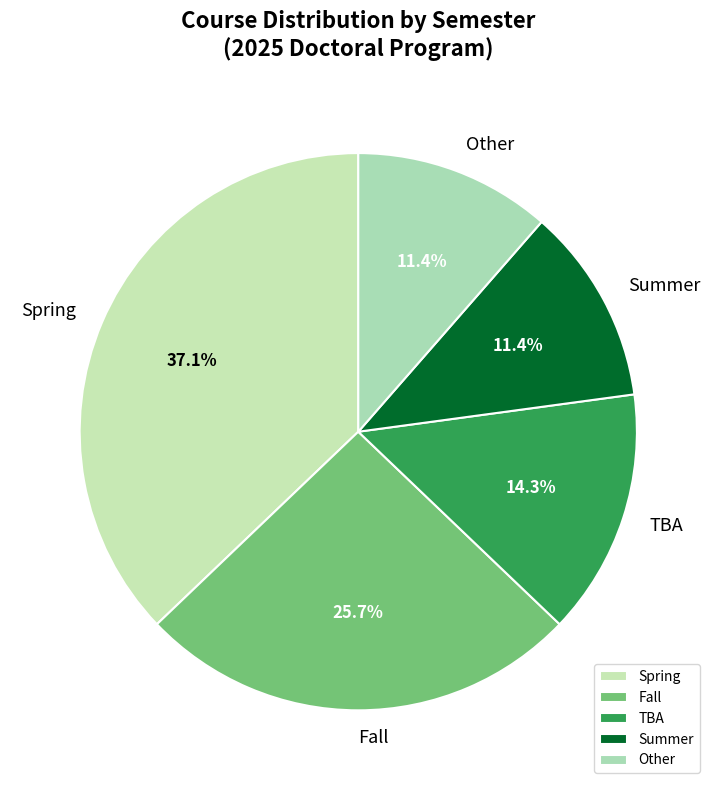

Which category has the biggest portion of the pie?

Spring